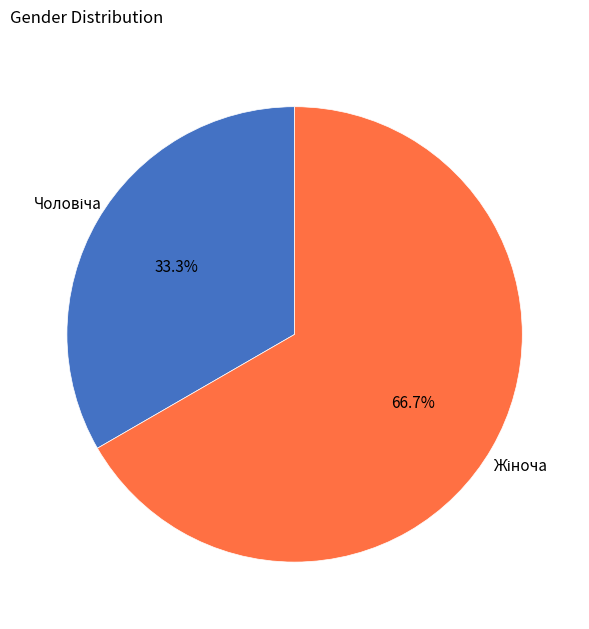

Is Чоловіча the majority of the pie?

No